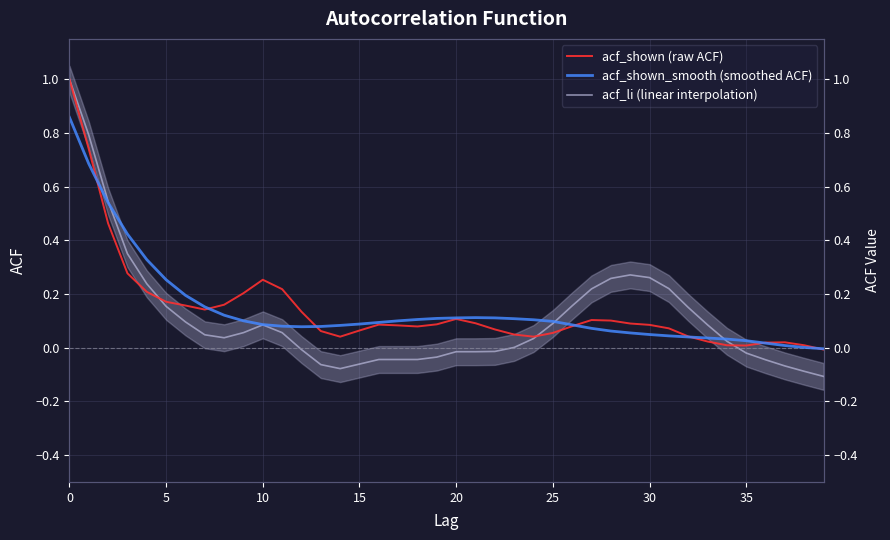

How many positive values does the acf_shown_smooth (smoothed ACF) series have?

39